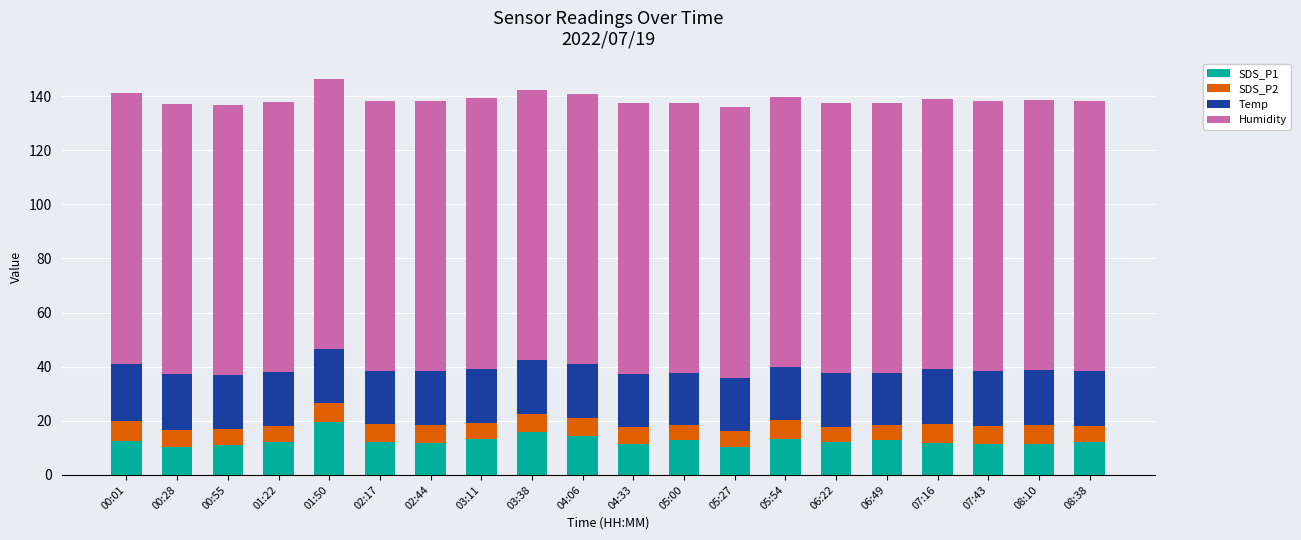

What is the difference between the second highest and minimum values in the SDS_P1 series?

5.6